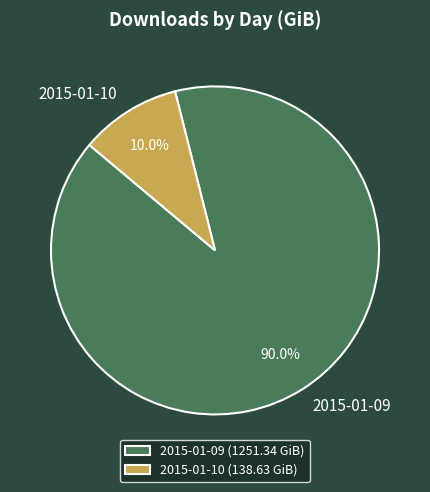

How many segments does this pie chart have?

2